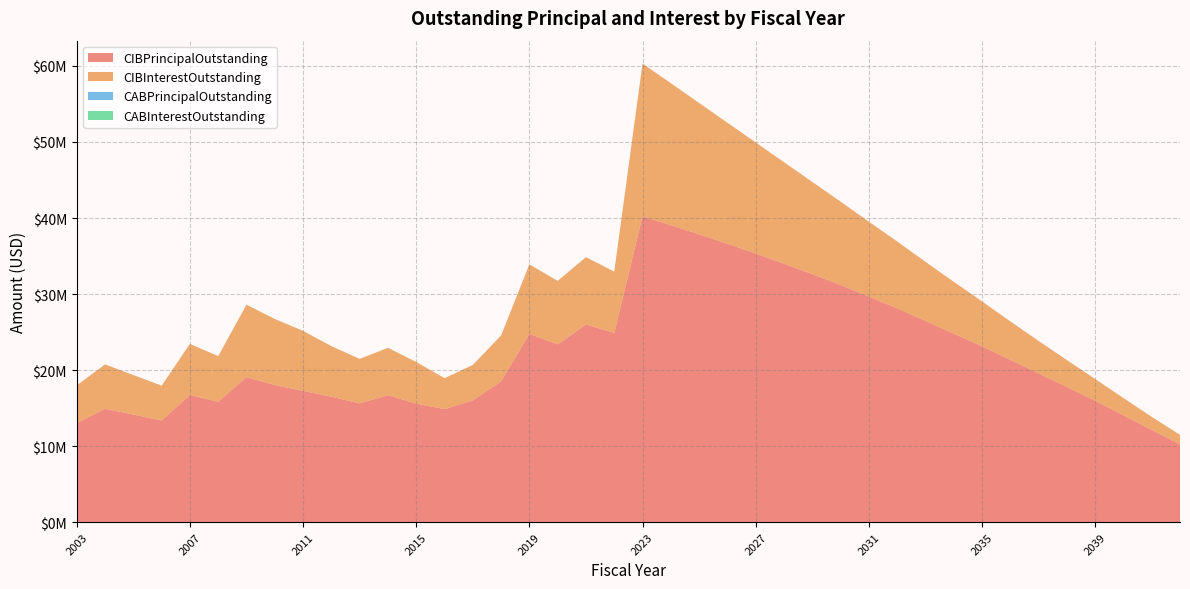

Reading right to left, transcribe all the data shown in this chart.

CIBPrincipalOutstanding: 2042=10230000.0	2041=12125000.0	2040=14060000.0	2039=15960000.0	2038=17775000.0	2037=19565000.0	2036=21350000.0	2035=23125000.0	2034=24800000.0	2033=26465000.0	2032=28125000.0	2031=29665000.0	2030=31190000.0	2029=32620000.0	2028=33995000.0	2027=35325000.0	2026=36610000.0	2025=37850000.0	2024=39055000.0	2023=40215000.0	2022=24885000.0	2021=25995000.0	2020=23375000.0	2019=24760000.0	2018=18515000.0	2017=16015000.0	2016=14865000.0	2015=15585000.0	2014=16695000.0	2013=15610000.0	2012=16505000.0	2011=17260000.0	2010=18030000.0	2009=19075000.0	2008=15815000.0	2007=16740000.0	2006=13360000.0	2005=14155000.0	2004=14905000.0	2003=13035000.0
CIBInterestOutstanding: 2042=1250837.5	2041=1724281.3	2040=2264925.0	2039=2871556.3	2038=3540850.0	2037=4270656.3	2036=5060718.8	2035=5910312.6	2034=6815331.3	2033=7775575.1	2032=8790093.9	2031=9853562.6	2030=10965581.4	2029=12130475.1	2028=13346356.4	2027=14611137.7	2026=15923056.4	2025=17280087.7	2024=18679581.4	2023=20093337.7	2022=8067206.5	2021=8857075.2	2020=8357581.5	2019=9141175.2	2018=6037479.4	2017=4656271.9	2016=4074670.8	2015=5479099.2	2014=6230619.4	2013=5861675.0	2012=6639575.8	2011=7898197.5	2010=8688635.0	2009=9530097.5	2008=6015447.5	2007=6708582.5	2006=4590645.0	2005=5192492.5	2004=5836165.0	2003=4955211.5
CABPrincipalOutstanding: 2042=0.0	2041=0.0	2040=0.0	2039=0.0	2038=0.0	2037=0.0	2036=0.0	2035=0.0	2034=0.0	2033=0.0	2032=0.0	2031=0.0	2030=0.0	2029=0.0	2028=0.0	2027=0.0	2026=0.0	2025=0.0	2024=0.0	2023=0.0	2022=0.0	2021=0.0	2020=0.0	2019=0.0	2018=0.0	2017=0.0	2016=0.0	2015=0.0	2014=0.0	2013=0.0	2012=0.0	2011=0.0	2010=0.0	2009=0.0	2008=0.0	2007=0.0	2006=0.0	2005=0.0	2004=0.0	2003=0.0
CABInterestOutstanding: 2042=0.0	2041=0.0	2040=0.0	2039=0.0	2038=0.0	2037=0.0	2036=0.0	2035=0.0	2034=0.0	2033=0.0	2032=0.0	2031=0.0	2030=0.0	2029=0.0	2028=0.0	2027=0.0	2026=0.0	2025=0.0	2024=0.0	2023=0.0	2022=0.0	2021=0.0	2020=0.0	2019=0.0	2018=0.0	2017=0.0	2016=0.0	2015=0.0	2014=0.0	2013=0.0	2012=0.0	2011=0.0	2010=0.0	2009=0.0	2008=0.0	2007=0.0	2006=0.0	2005=0.0	2004=0.0	2003=0.0